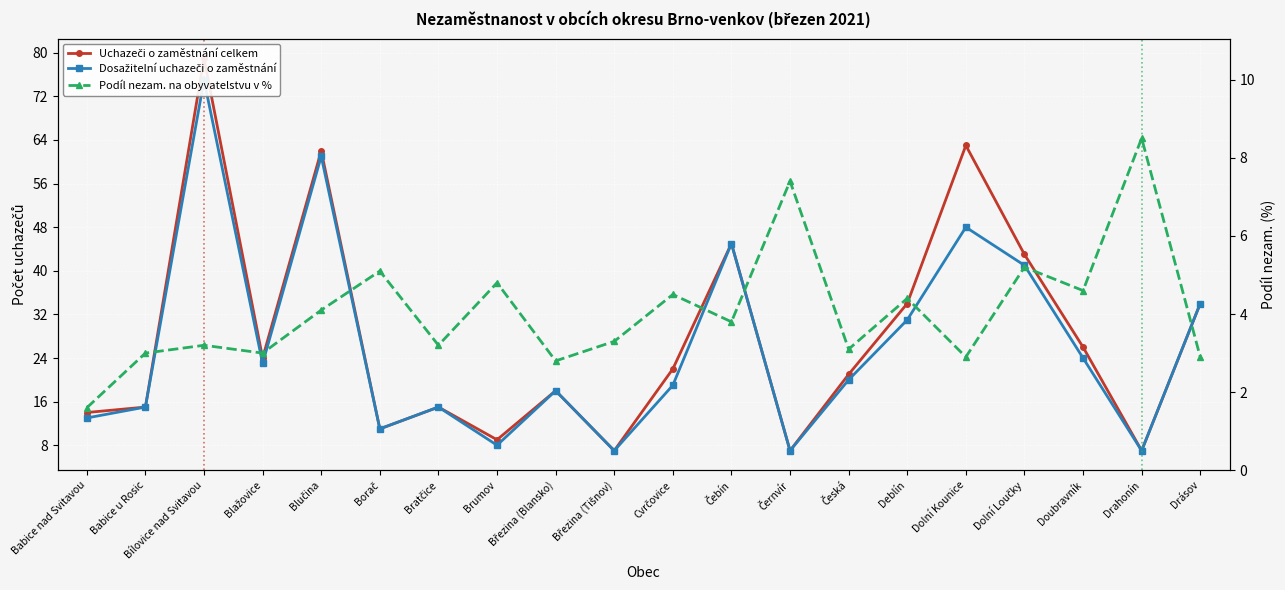

What is the label of the 11th point from the left?

Cvrčovice